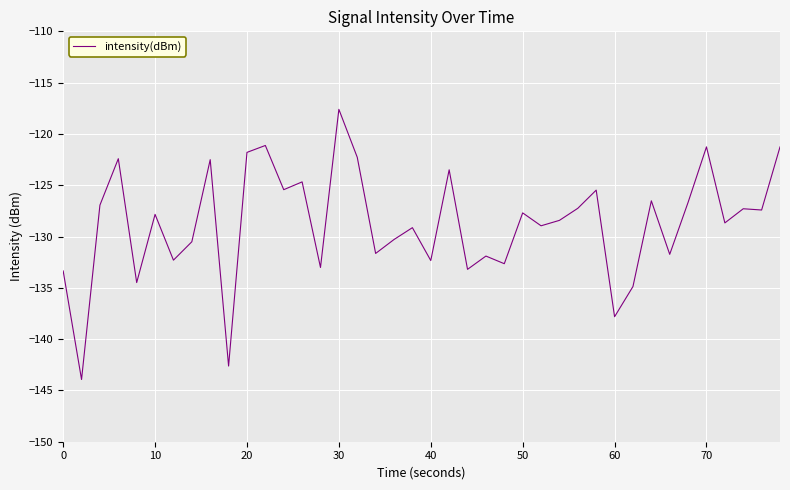

What is the difference between the maximum and minimum values?

26.3